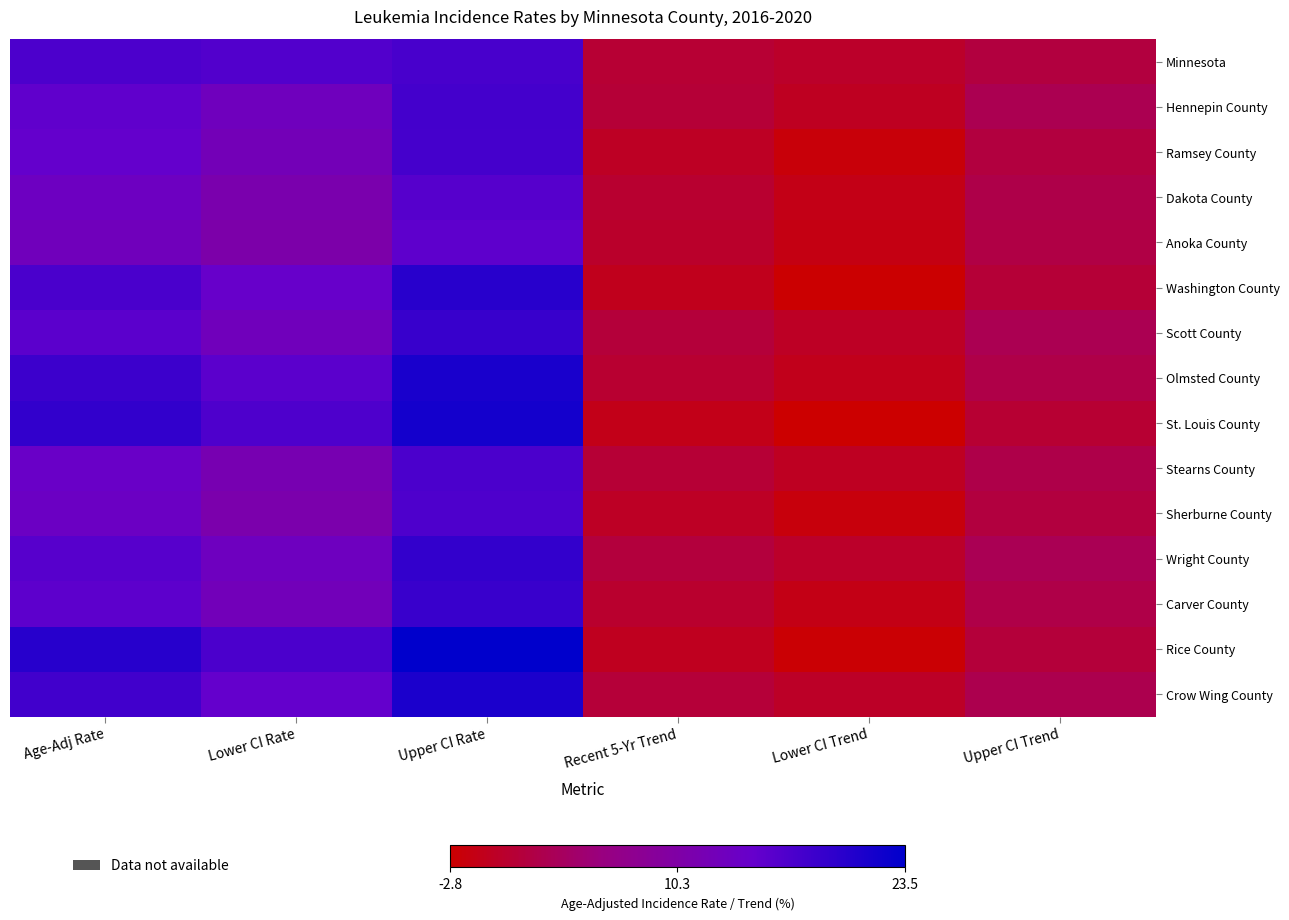

What is the total value across all series at Recent 5-Yr Trend?

5.5